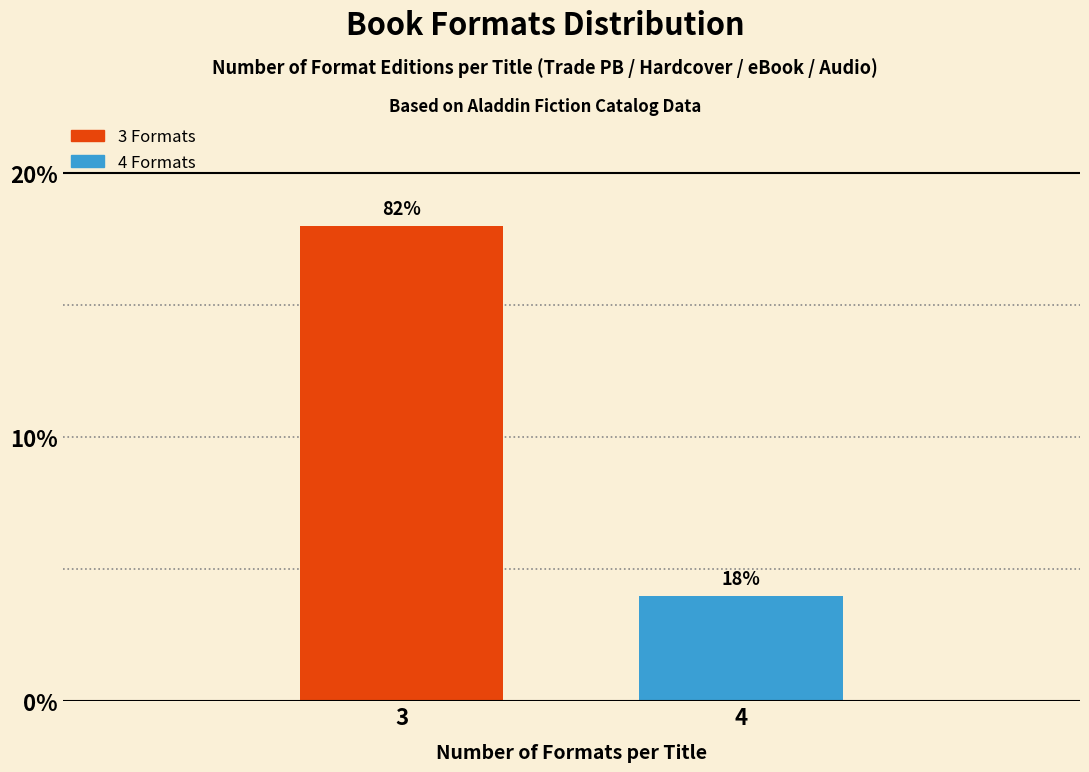

Reading left to right, transcribe all the data shown in this chart.

3=18	4=4